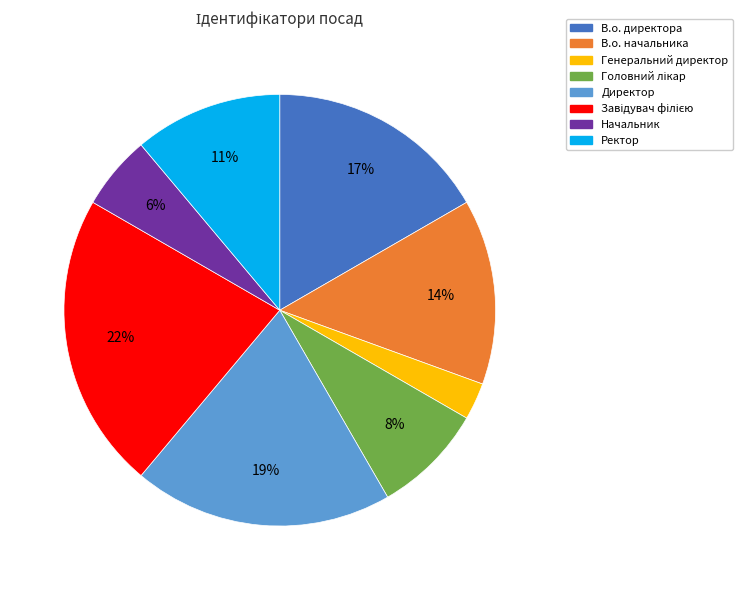

To the nearest percent, what percentage of the pie is Директор?

19%